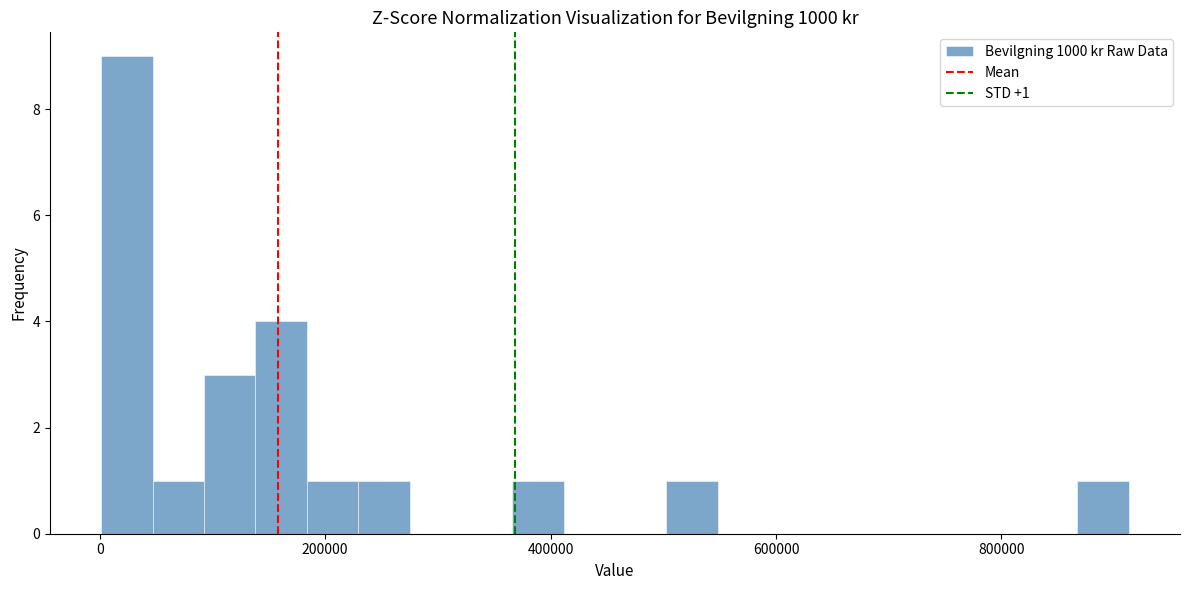

Read against the x-axis, roughly where is the centre of the tallest bar?

20000